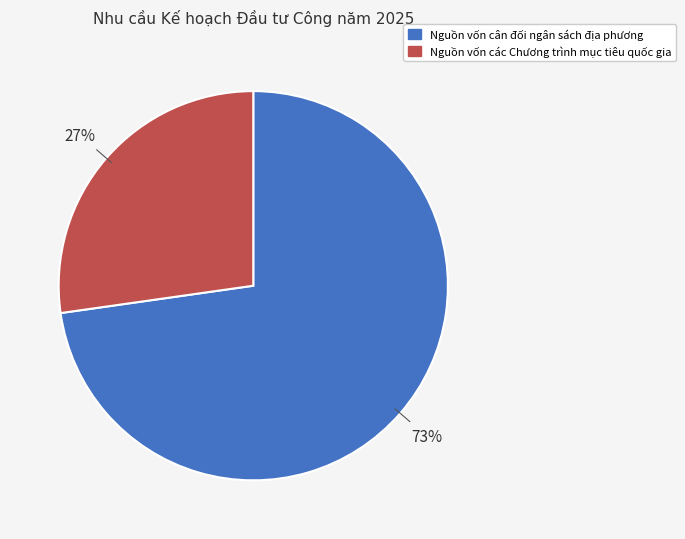

To the nearest percent, what portion does Nguồn vốn các Chương trình mục tiêu quốc gia represent?

27%